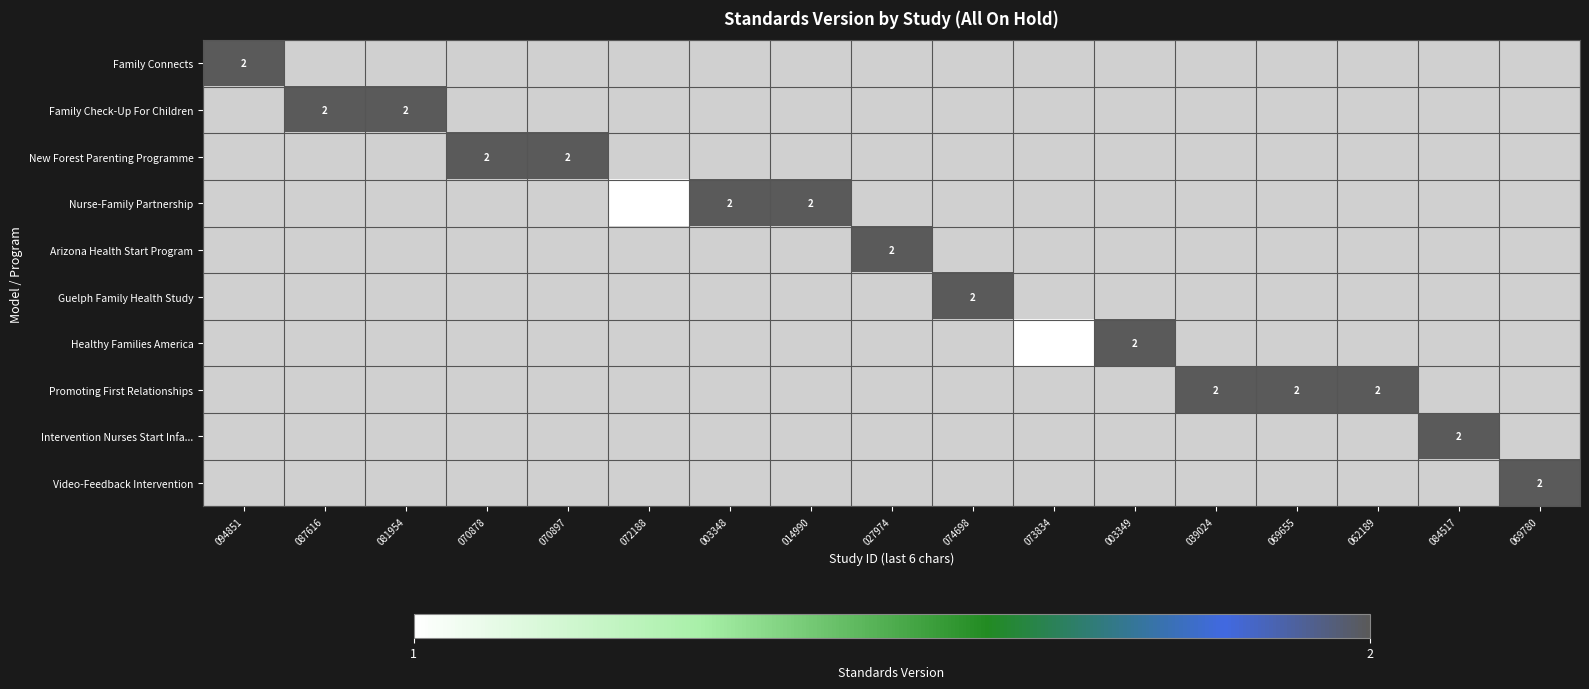

Is the value of Family Connects at 074698 greater than the value of Intervention Nurses Start Infa... at 094851?

No